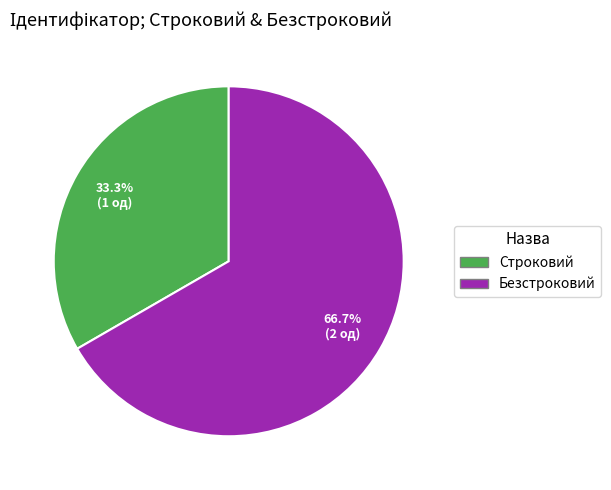

To the nearest percent, what percentage of the pie is Безстроковий?

67%